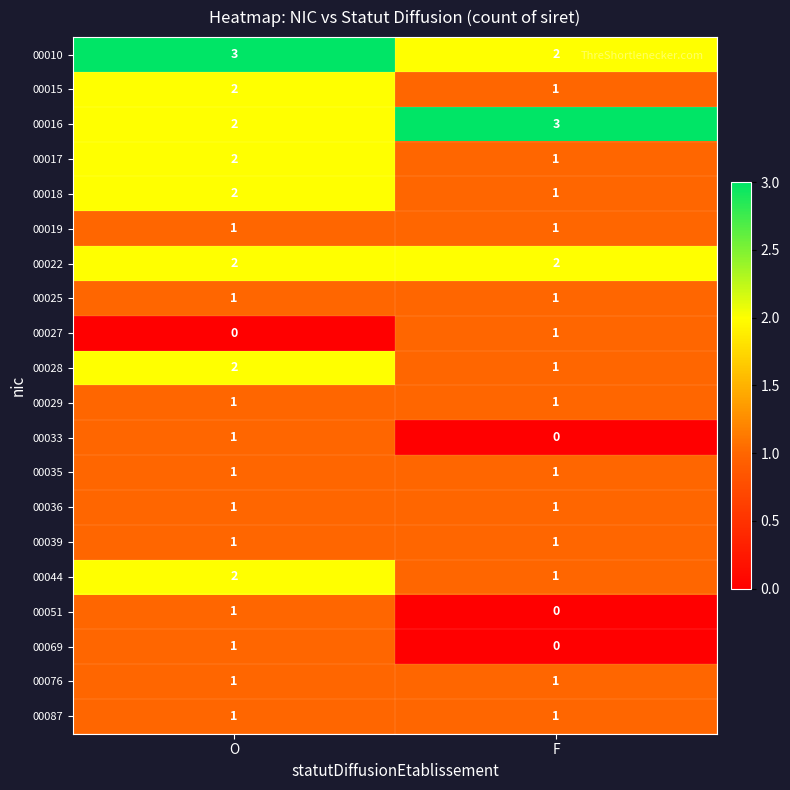

What is the difference between the highest and lowest values at F?

3